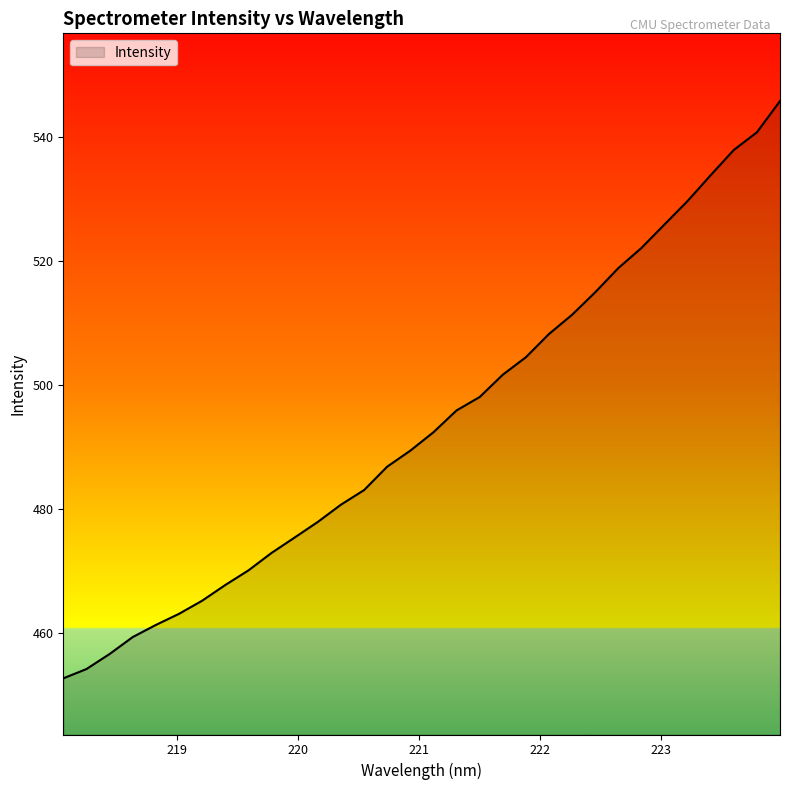

What is the smallest value displayed?

452.7